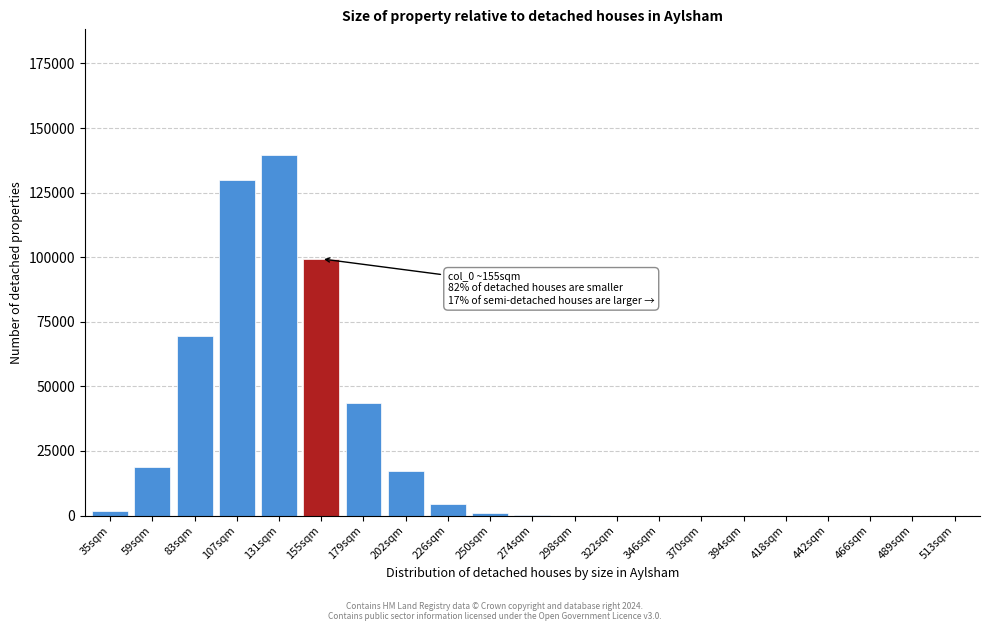

Is it true that the value at 466sqm is -73233?

False